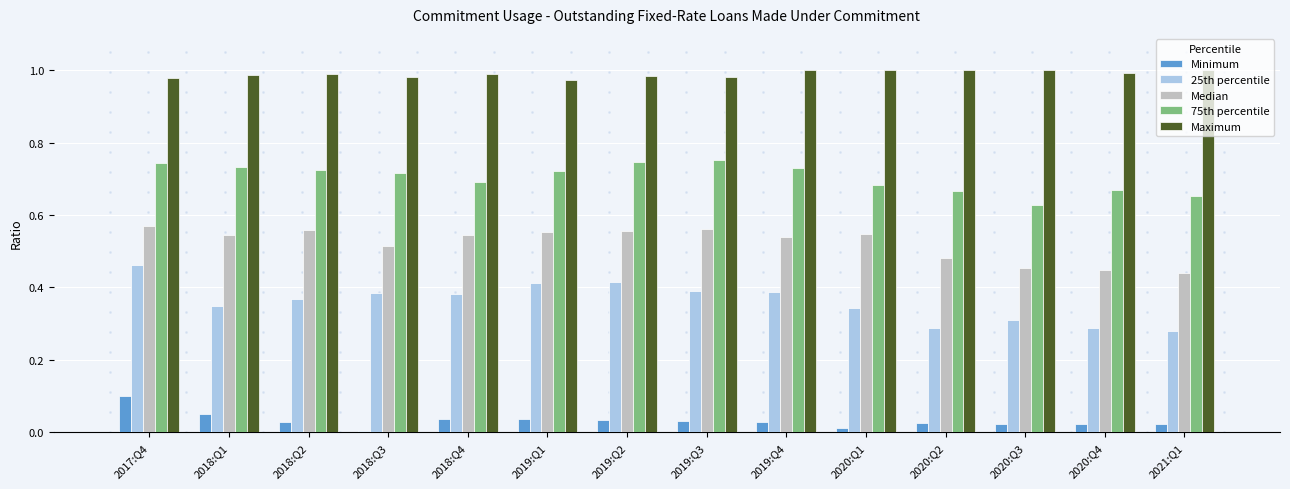

Which series has the largest total across all categories?

Maximum